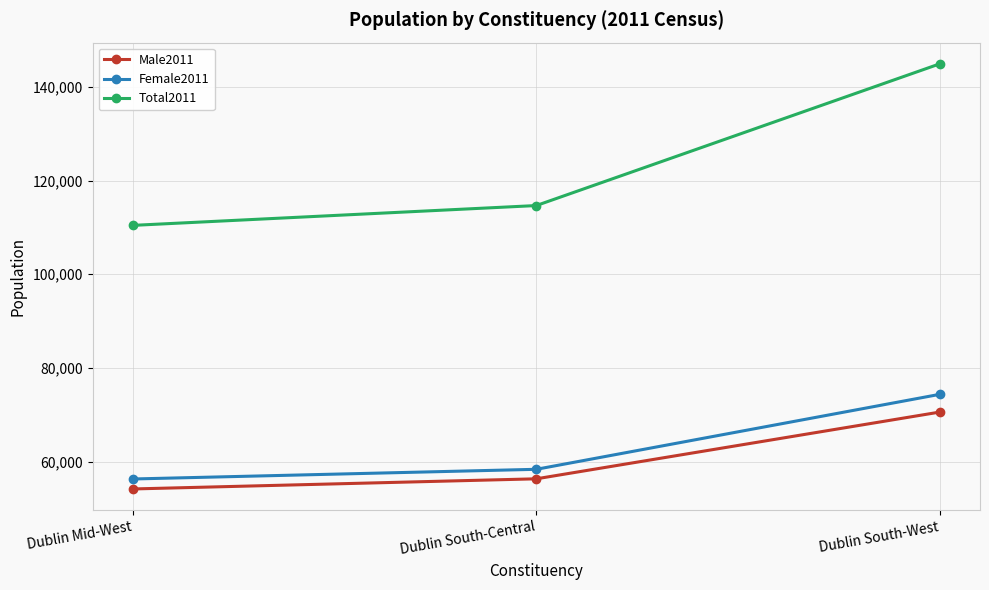

True or false: Female2011 has a value of 74347 at Dublin South-West.

True